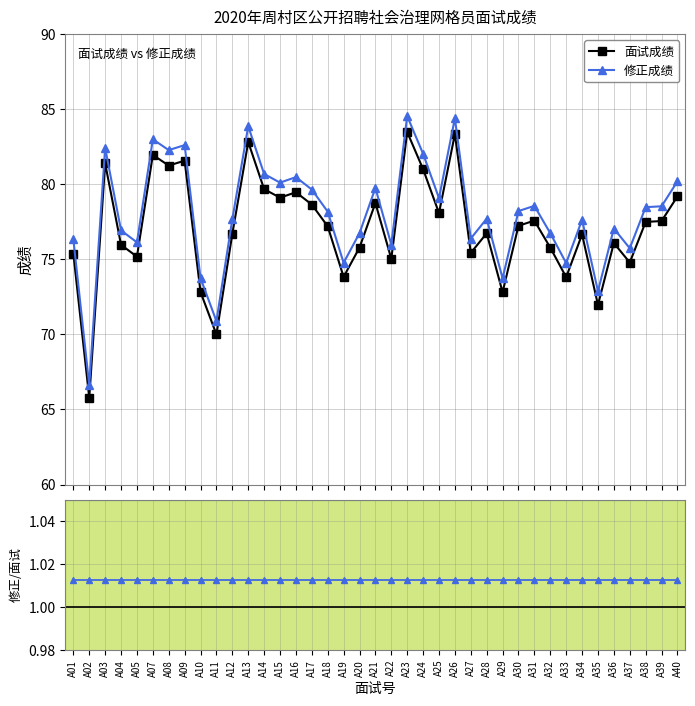

List the series in order of their peak value, lowest first.

修正成绩/面试成绩, 面试成绩, 修正成绩